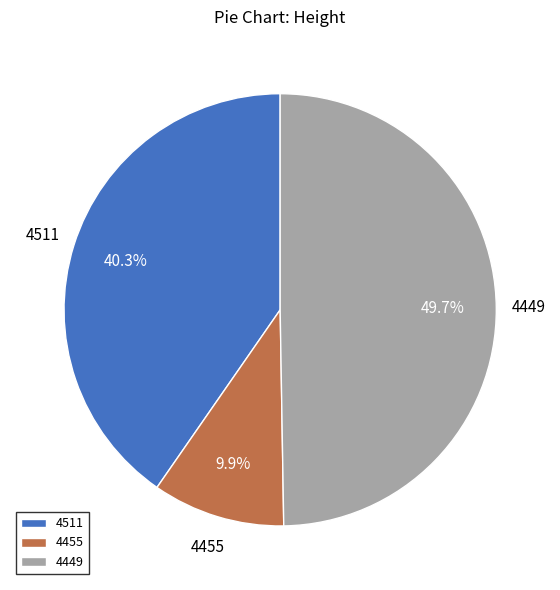

To the nearest percent, what is the average slice percentage?

33%